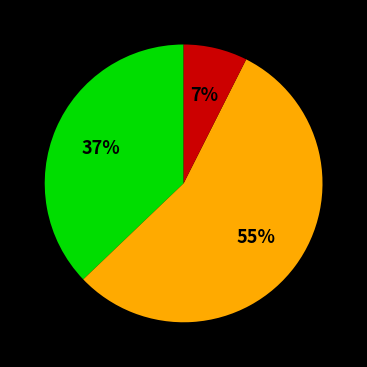

To the nearest percent, what is the difference between the largest and smallest slice percentages?

48%